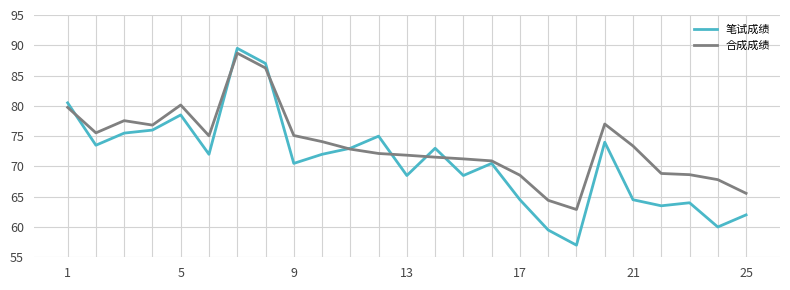

Does the chart display data point markers on the line(s)?

No